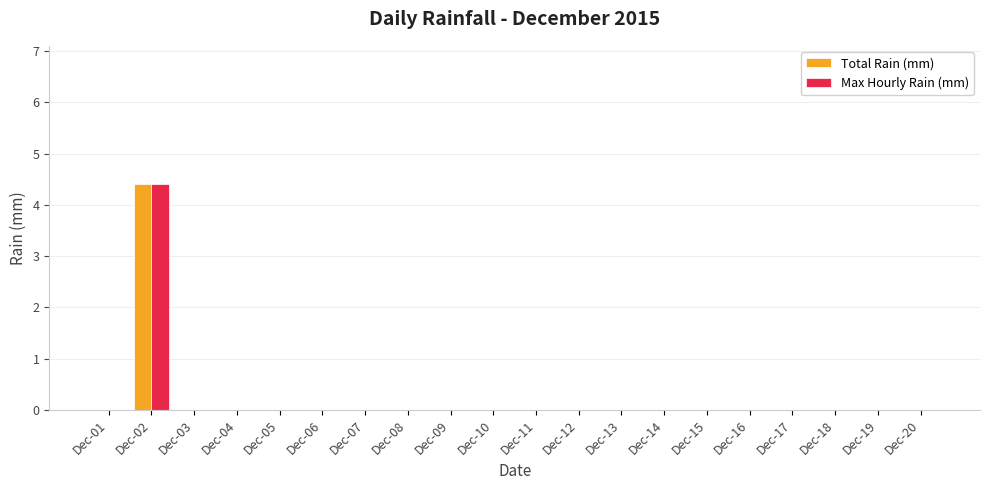

Count the number of data series in this chart.

2